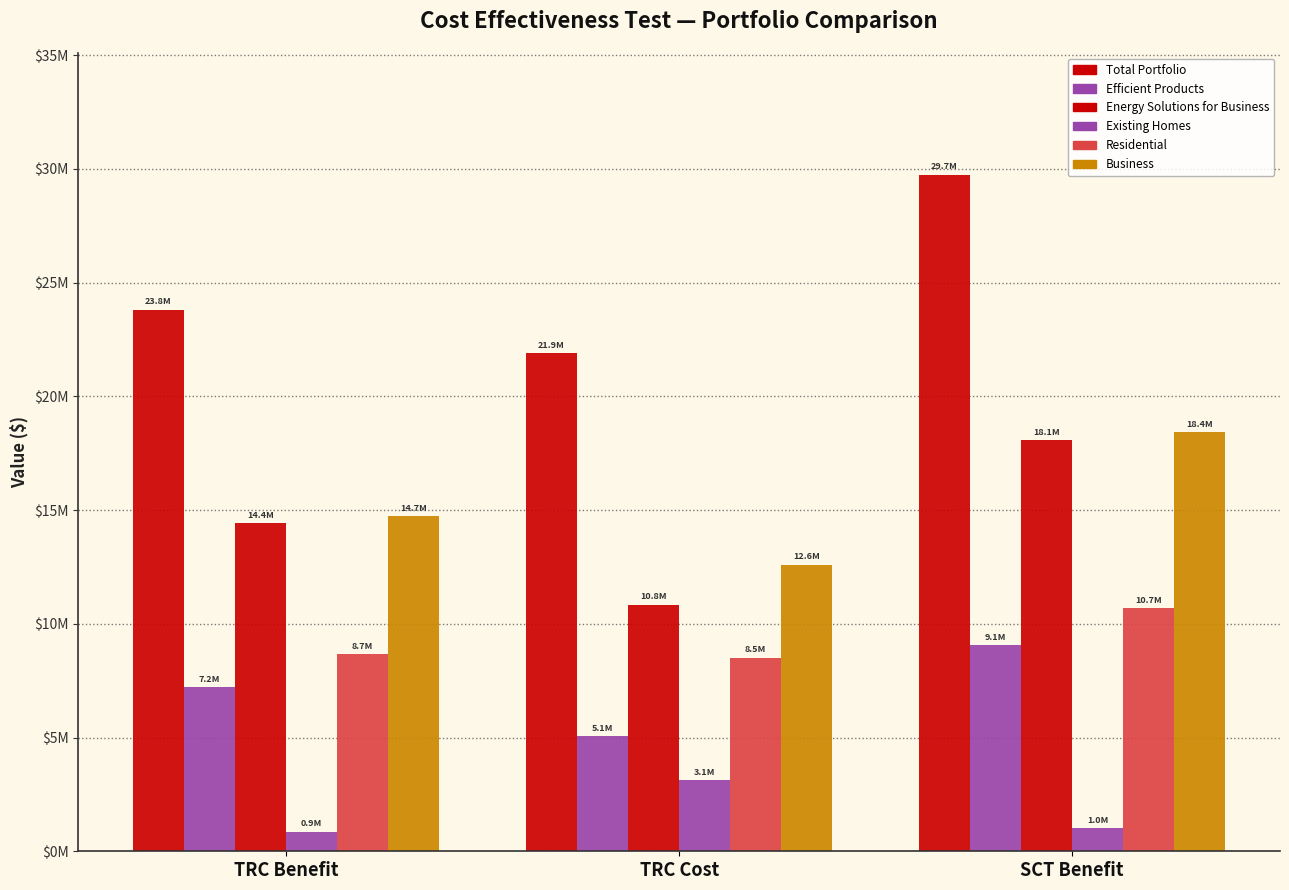

True or false: Business has a value of 14722079.8 at TRC Benefit.

True